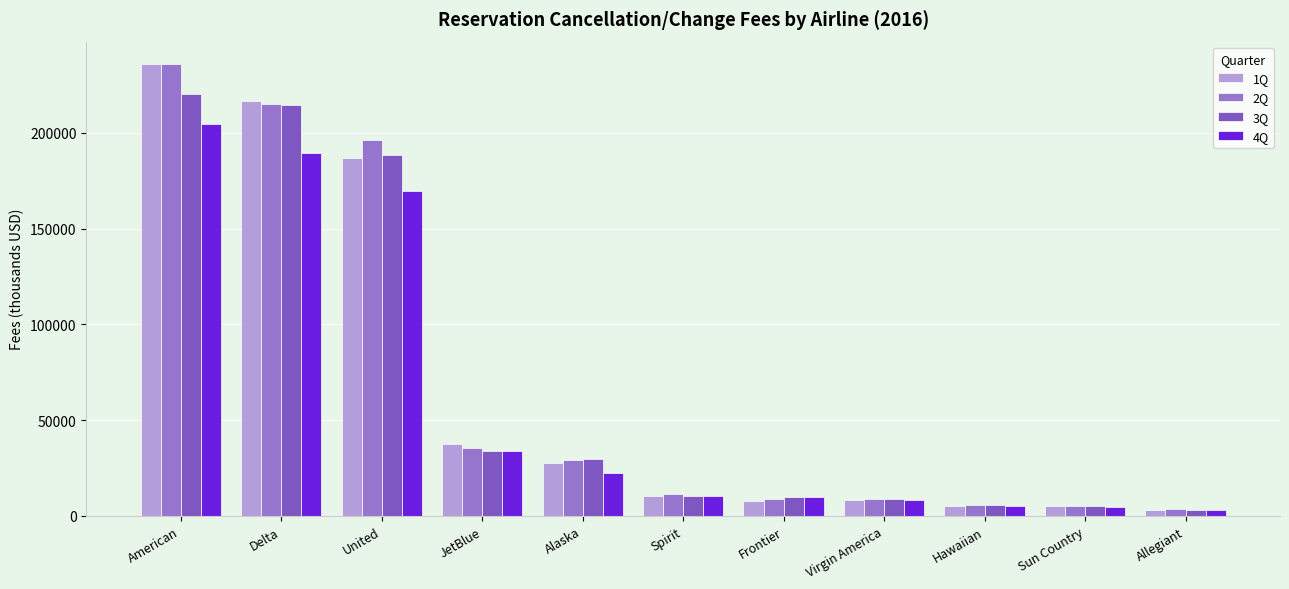

Between Spirit and Allegiant, which is larger?

Spirit